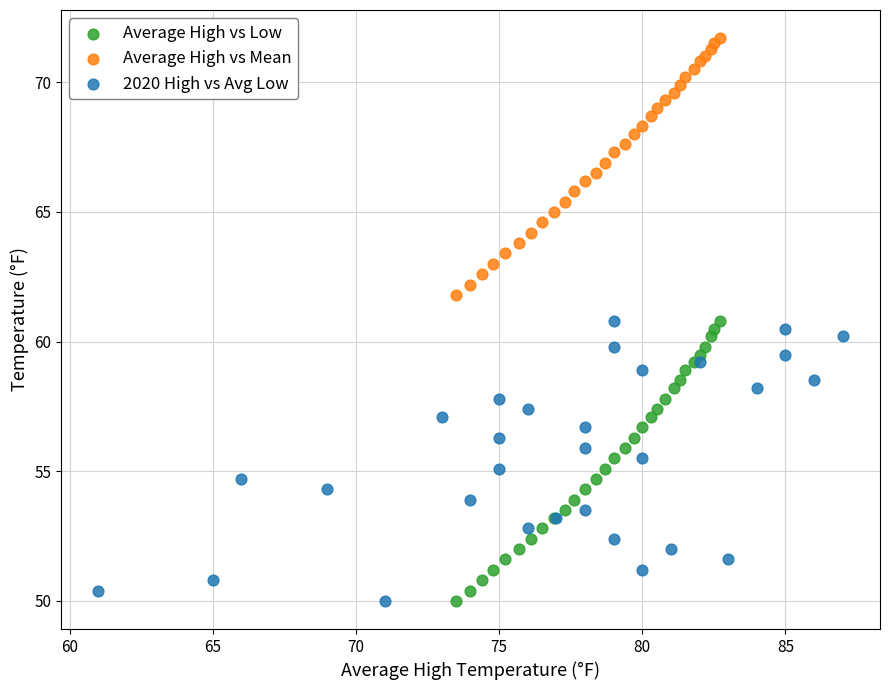

Which series contains the highest Y value?

Average High vs Mean